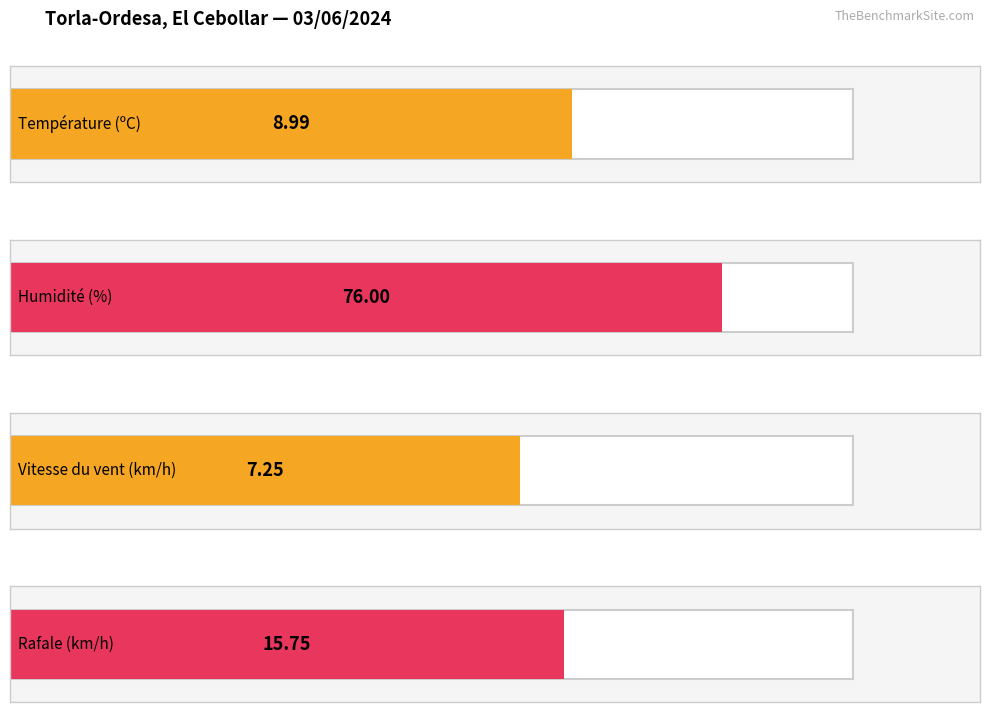

Which series has the largest range (max minus min)?

Humidité (%)